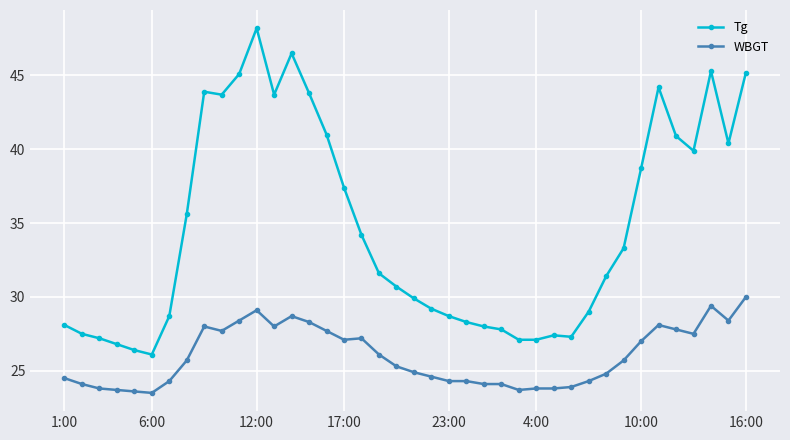

What is the value of the Tg point at the 9th from the left?

43.9